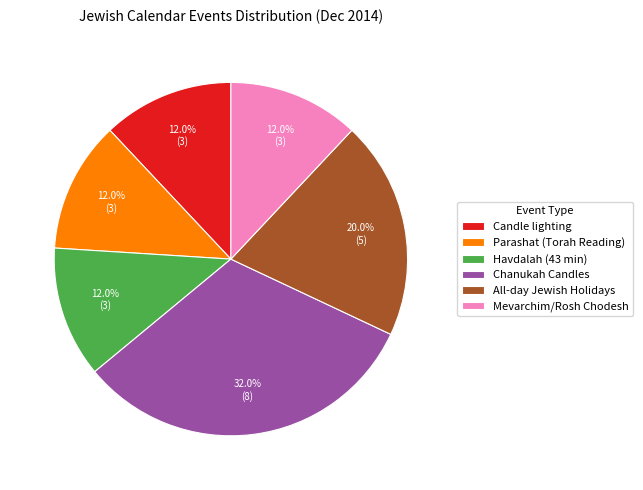

To the nearest percent, what is the average slice percentage?

17%